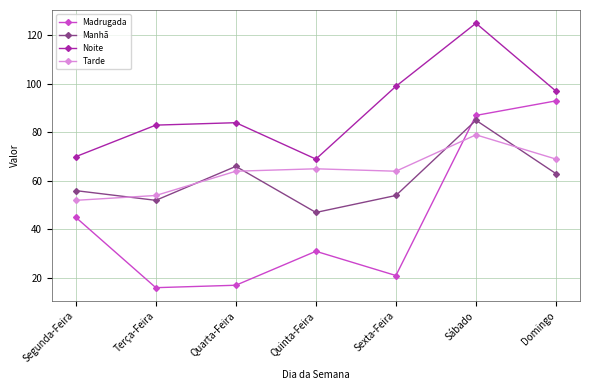

How many categories are shown in the chart?

7